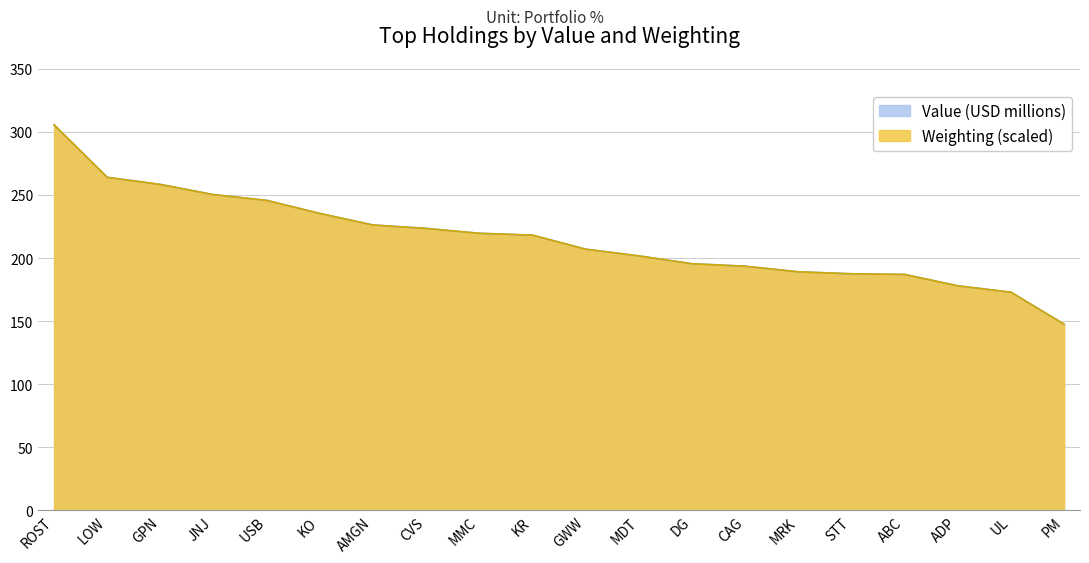

Which has a higher value, KR or USB?

USB